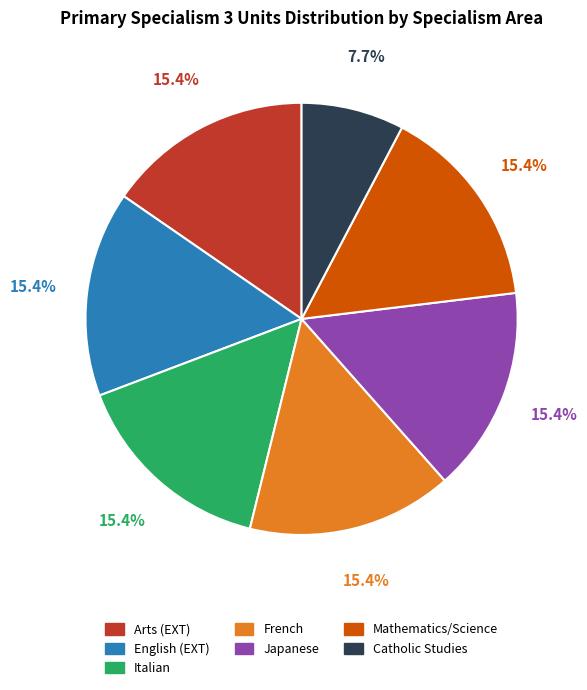

Combined, do Mathematics/Science and Italian account for over 50%?

No